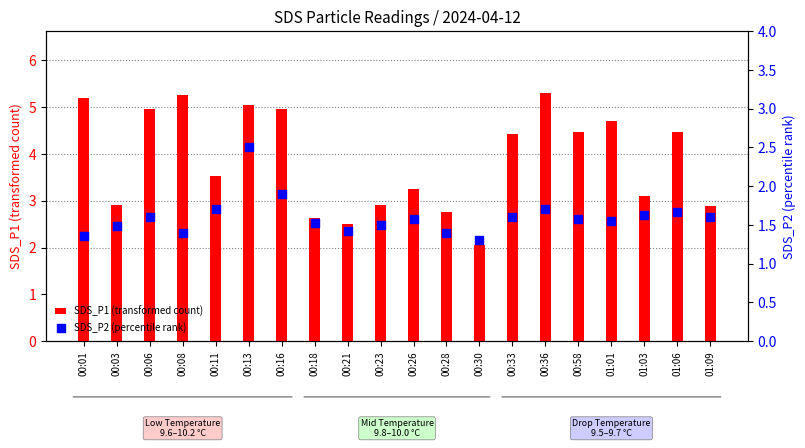

Which series has the largest Y range (max minus min)?

SDS_P1 (transformed count)